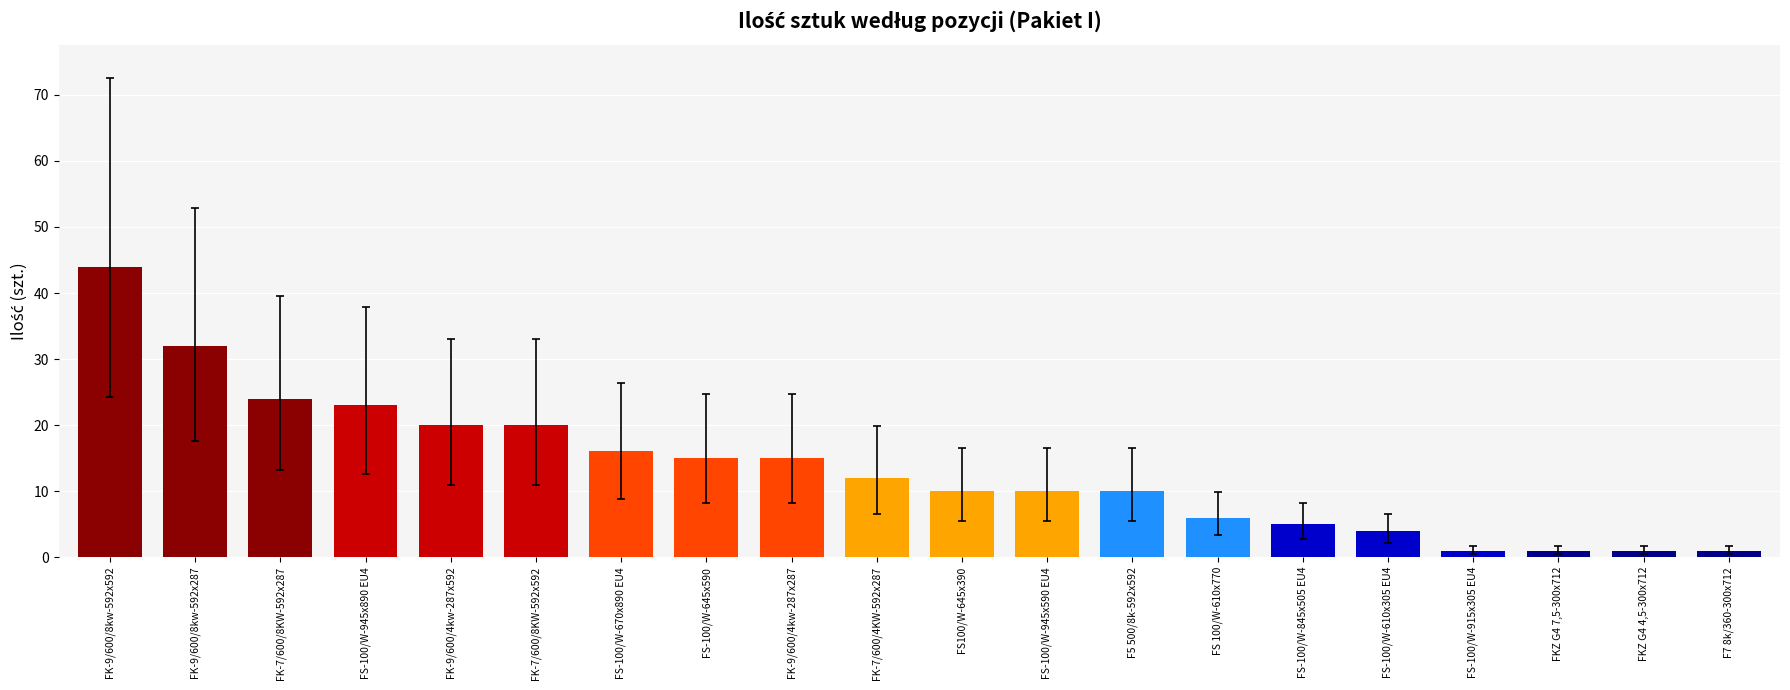

Reading right to left, transcribe all the data shown in this chart.

1	1	1	1	4	5	6	10	10	10	12	15	15	16	20	20	23	24	32	44